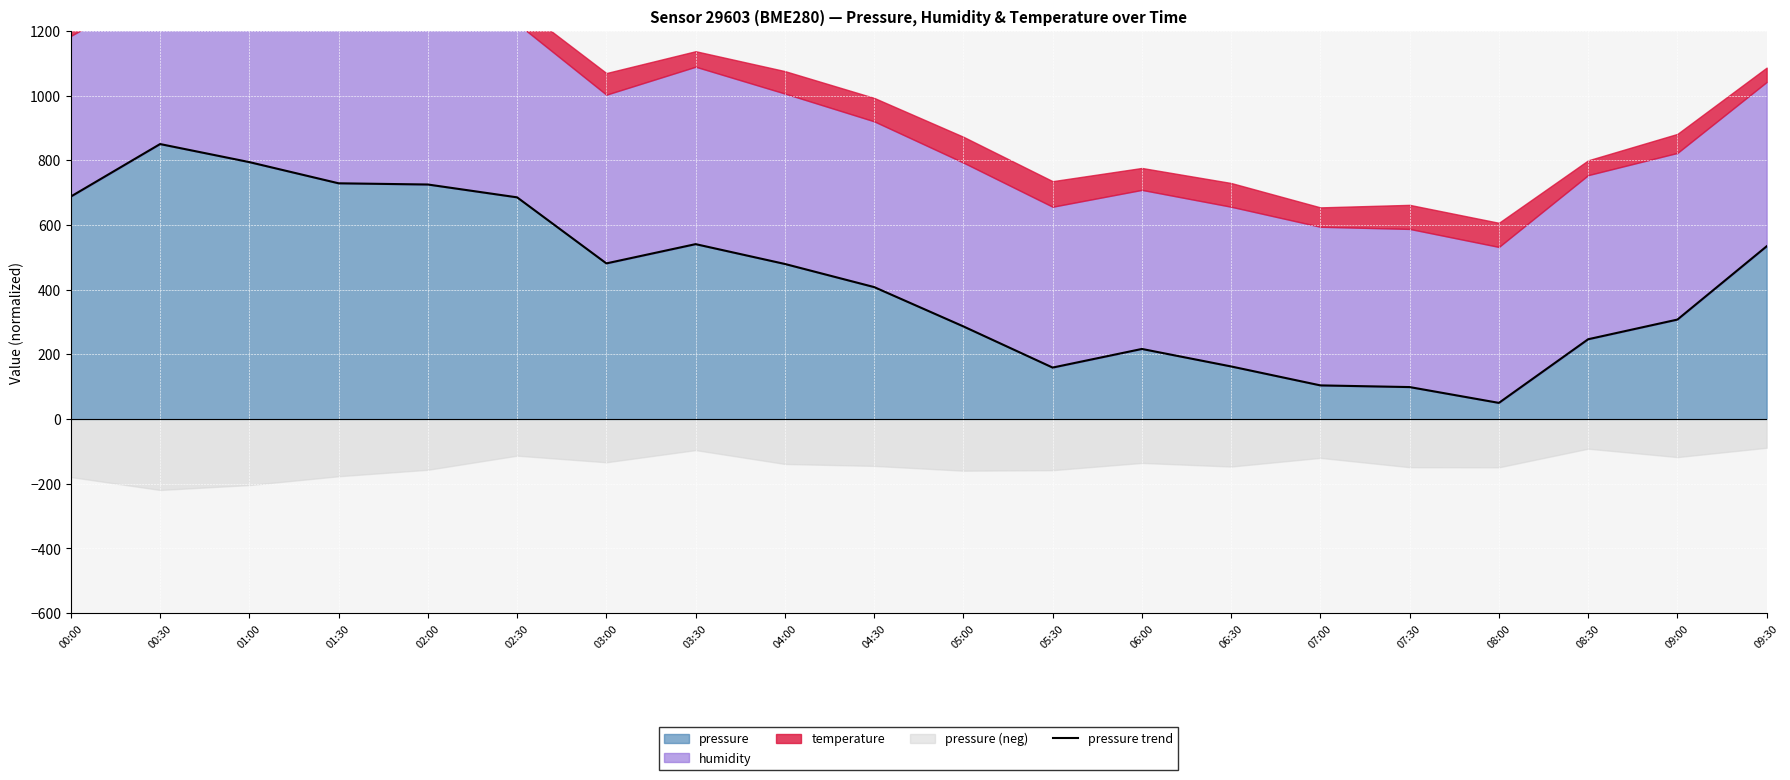

At which label is the value closest to 450?

04:00